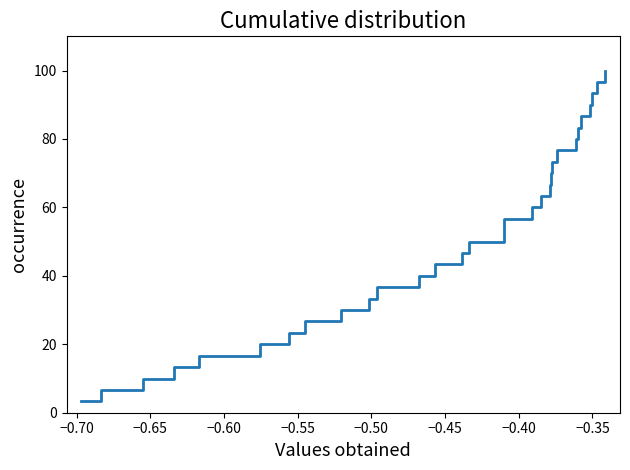

What is the maximum value shown in the chart?

100.0